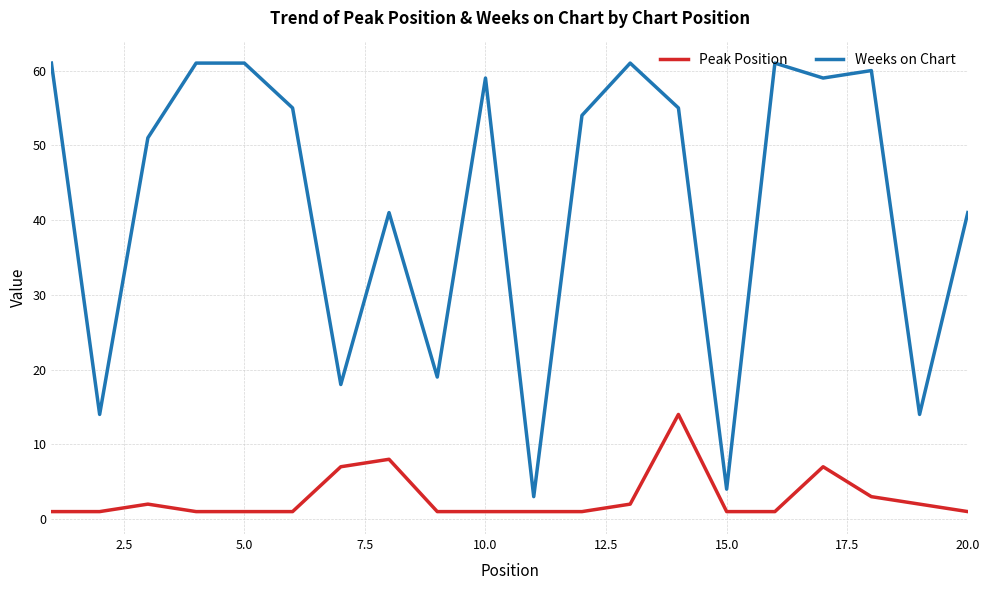

How many series are shown in this chart?

2